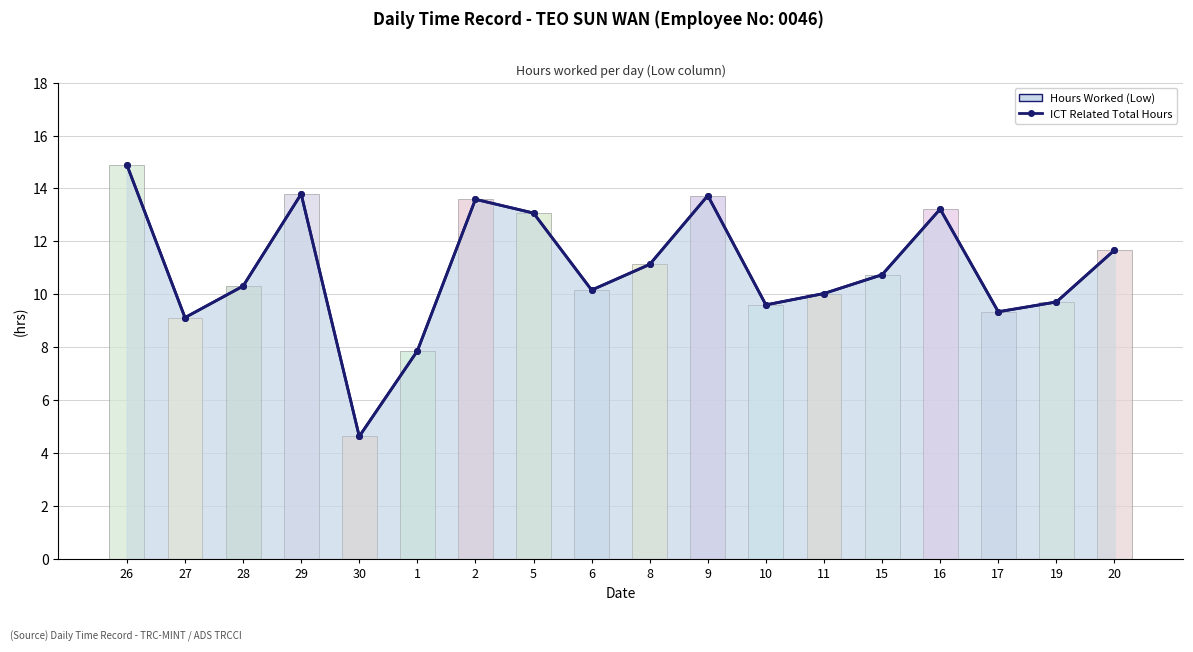

What is the difference between the second highest and minimum values?

9.2